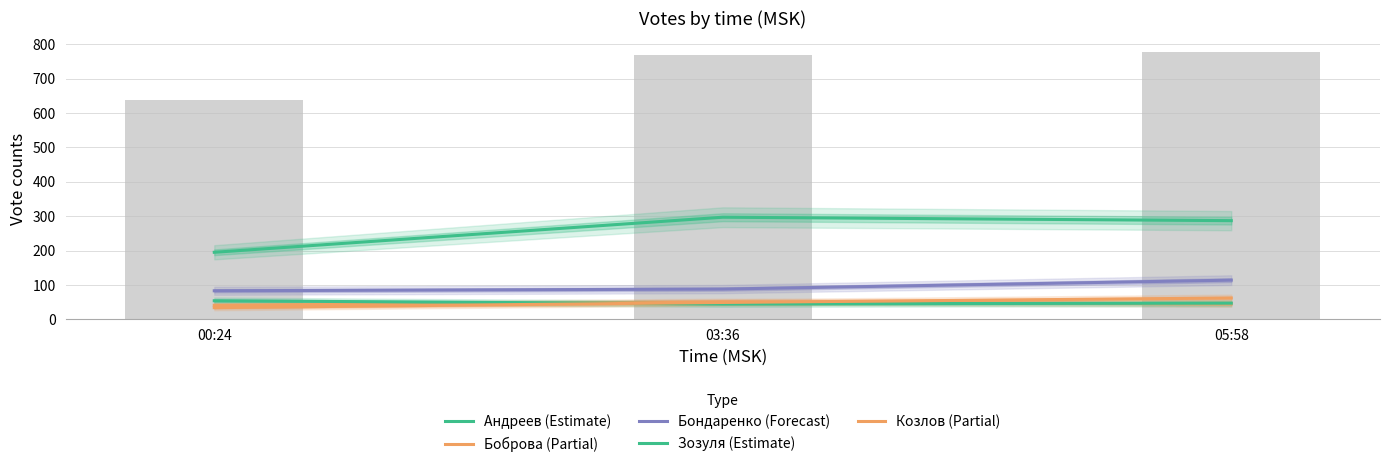

Between 00:24 and 05:58, which series saw the biggest shift?

Андреев (Estimate)